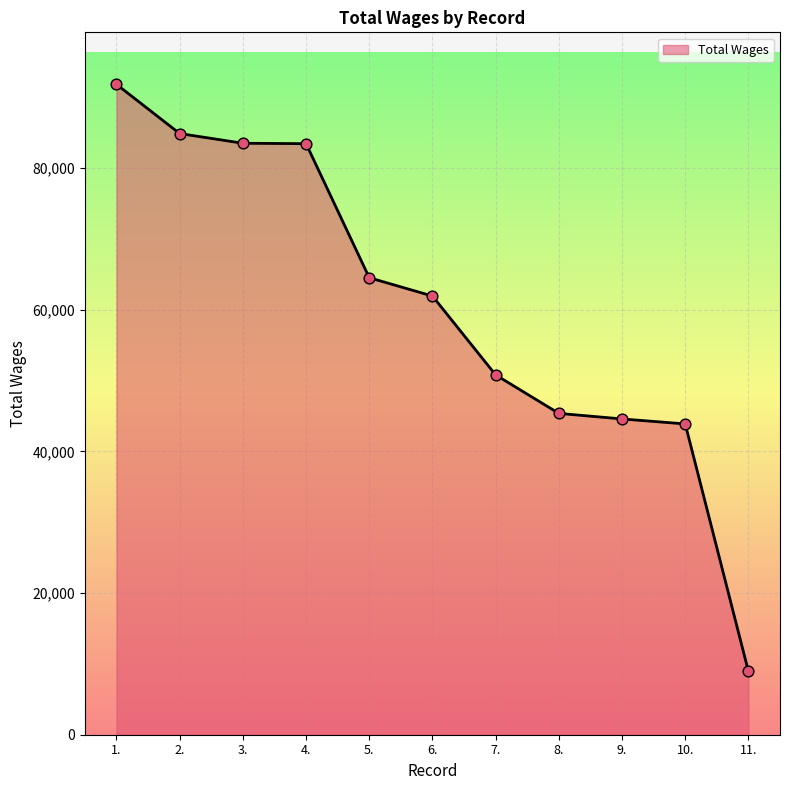

Approximately how many times larger is the value at 3. compared to 8.?

1.8